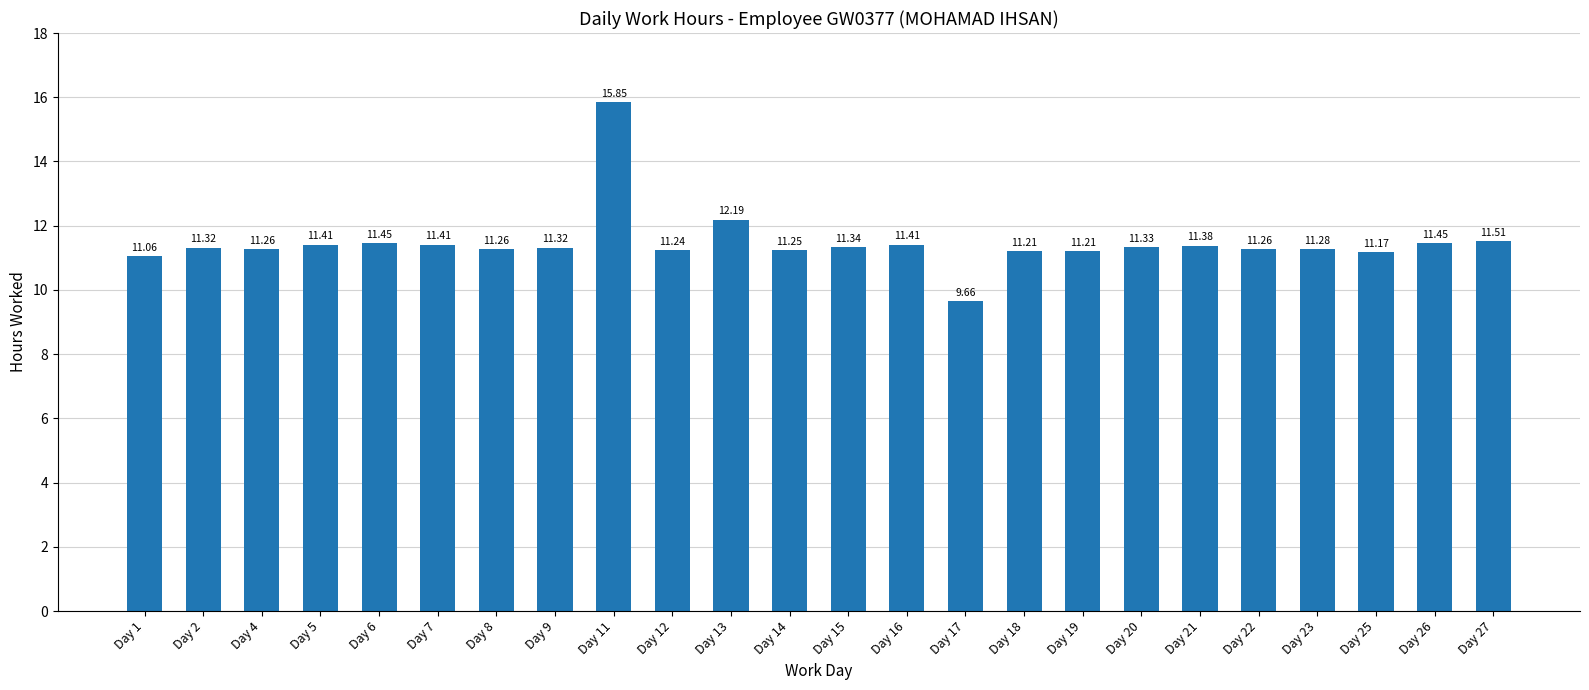

What is the difference between the second highest and minimum values?

2.5